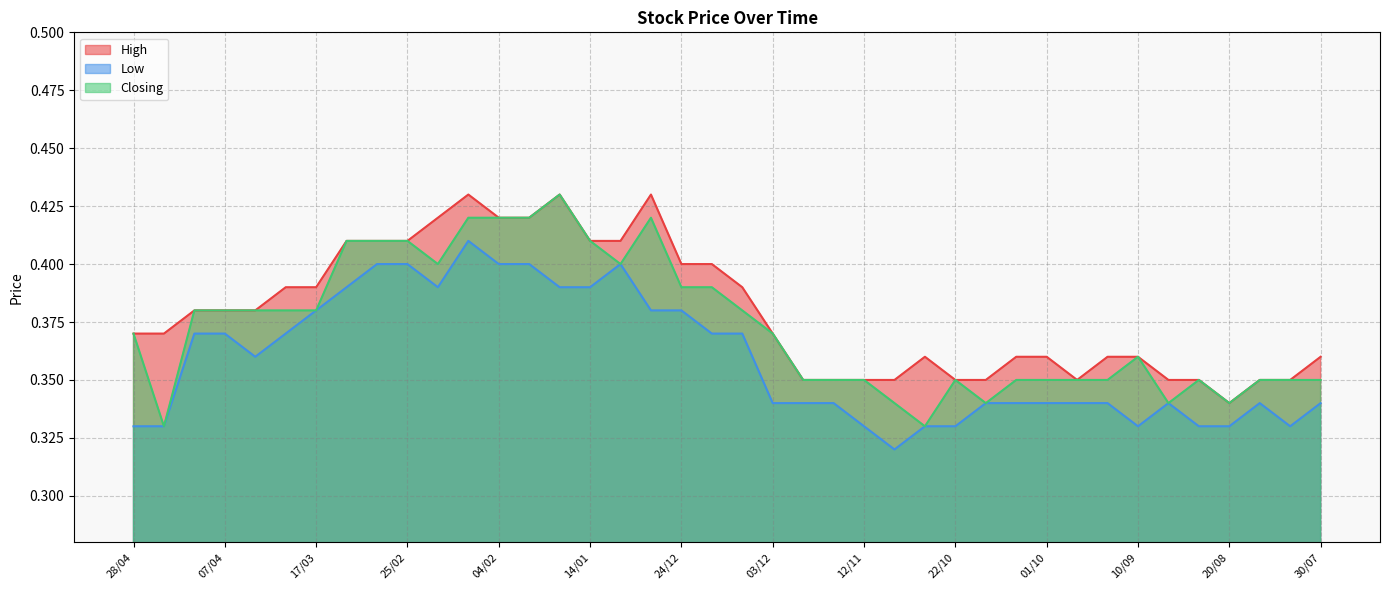

How many interior local peaks does the High series have?

4